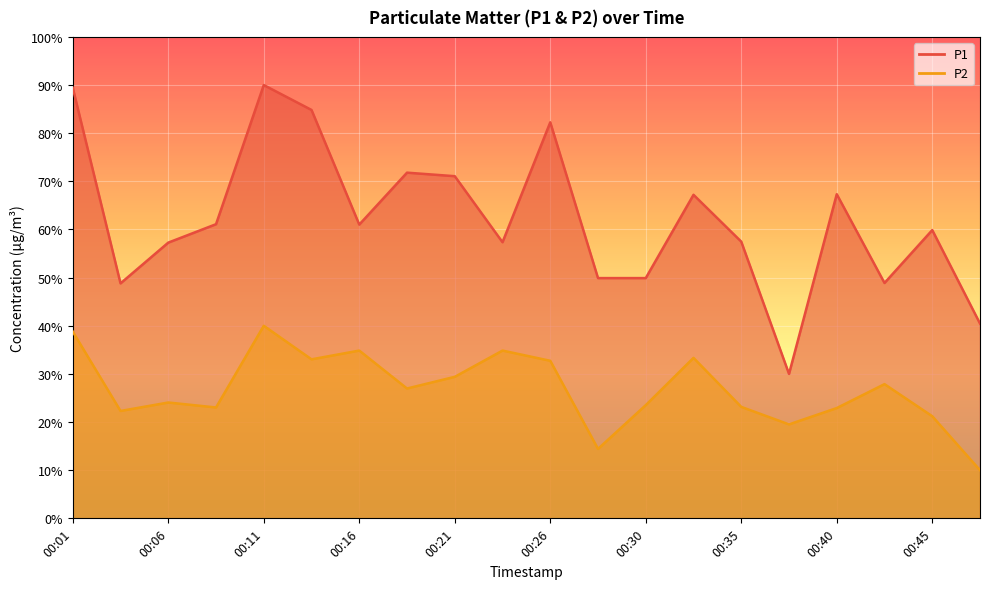

At how many categories does at least one series exceed 36?

19